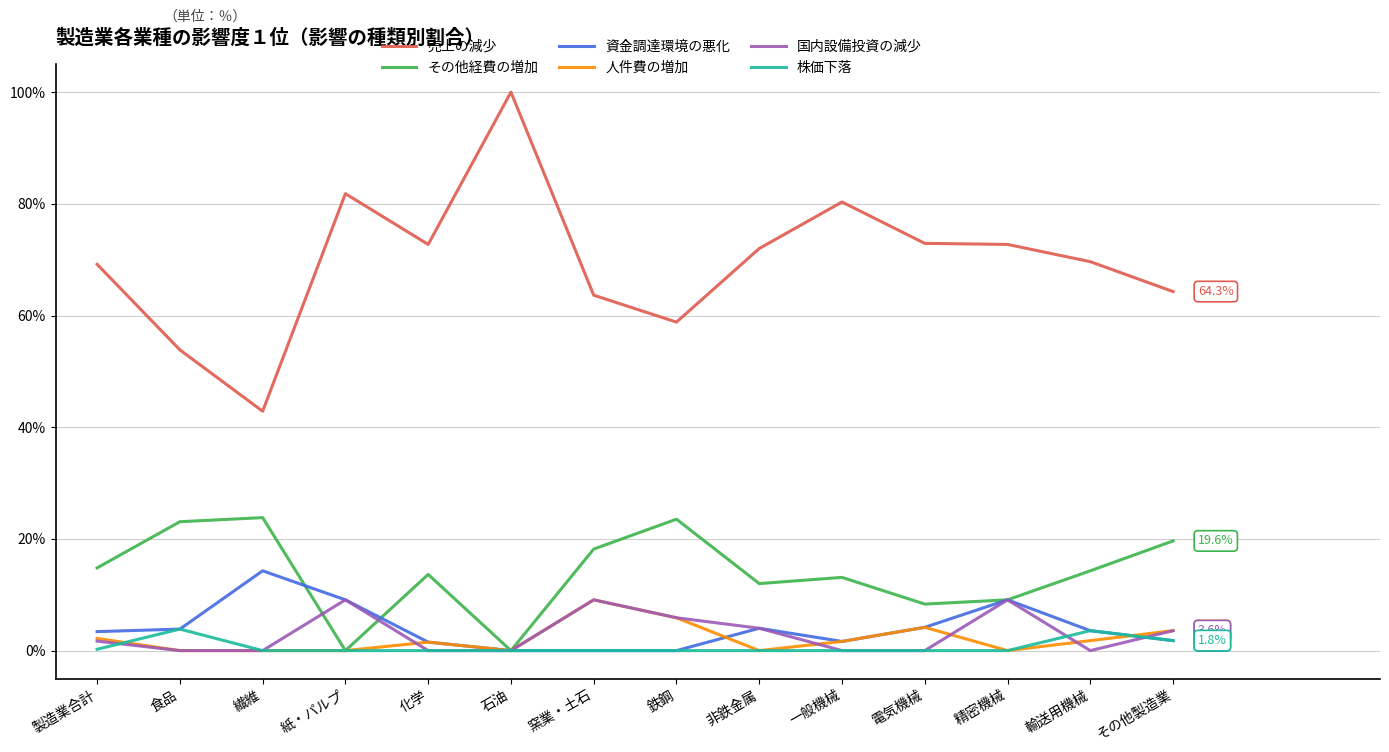

Which series has the largest range (max minus min)?

売上の減少